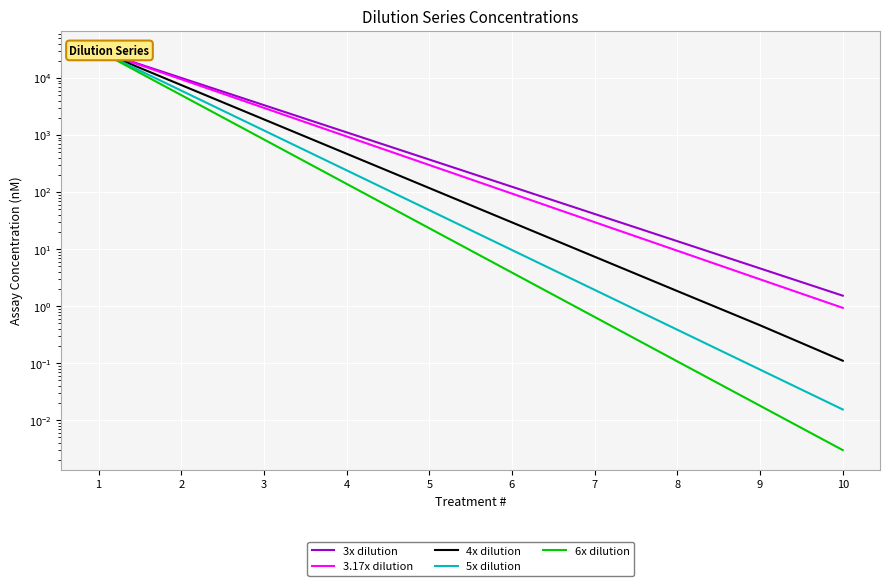

List the series in order of their peak value, highest first.

3x dilution, 3.17x dilution, 4x dilution, 5x dilution, 6x dilution